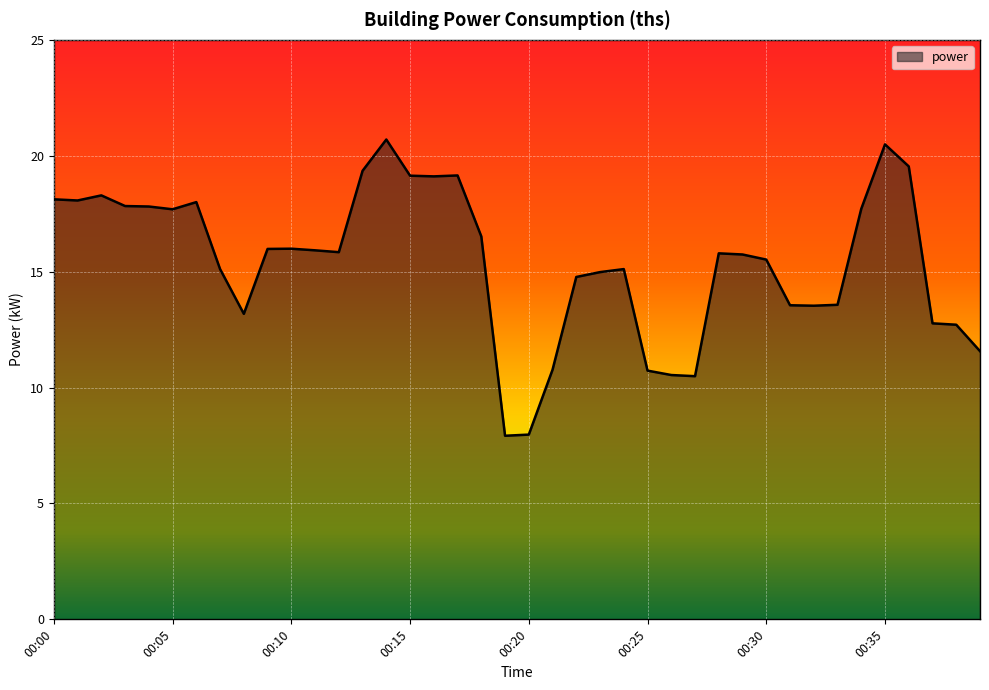

What is the smallest value displayed?

7.9